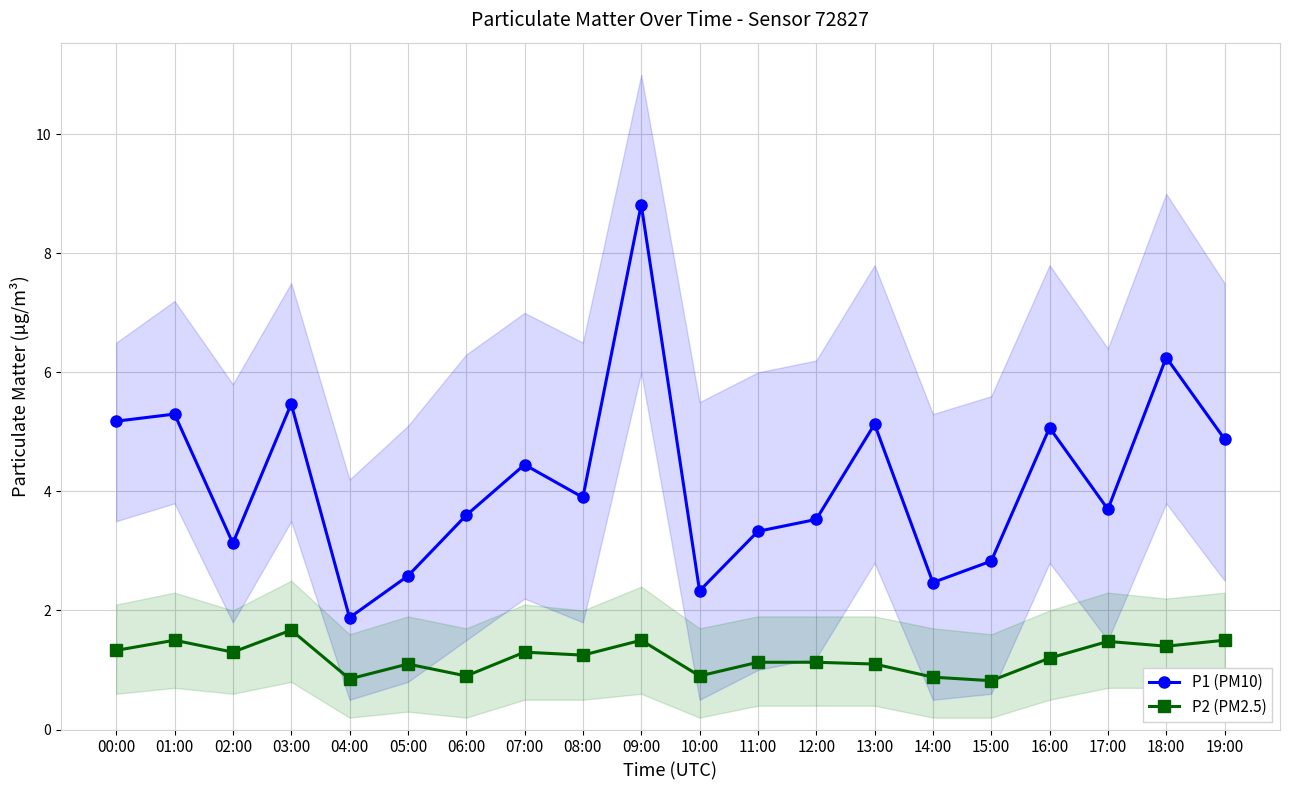

Where does the P2 (PM2.5) series first go above 1?

00:00